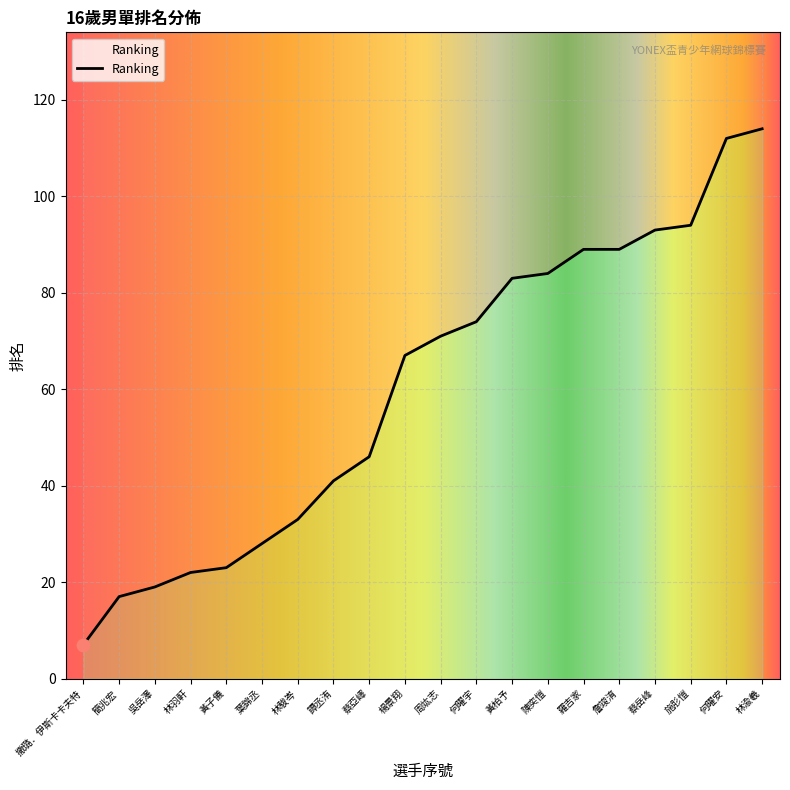

Approximately how many times larger is the value at 何曜安 compared to 何曜宇?

1.5